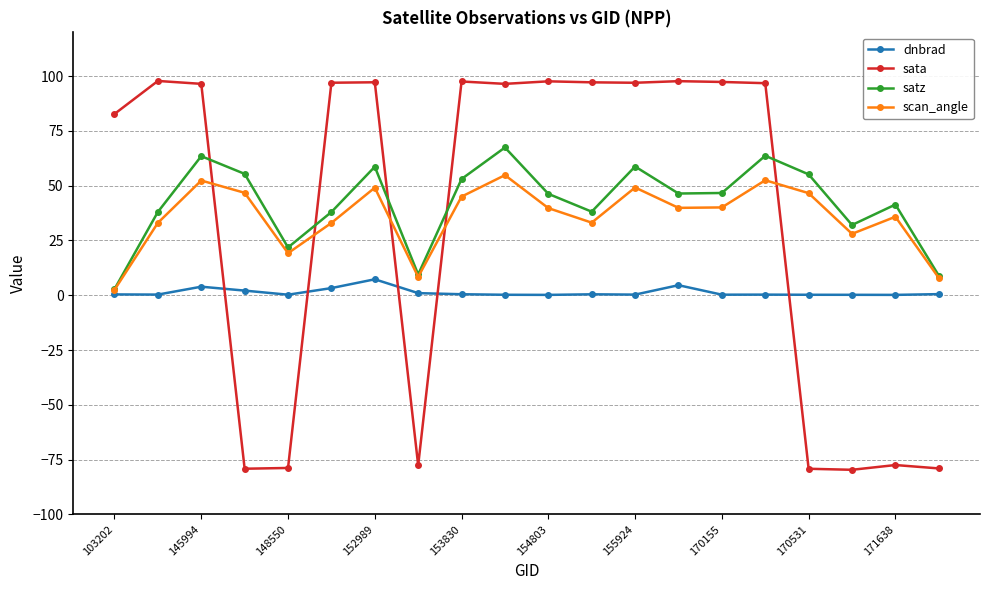

What is the value of the dnbrad point at the 14th from the left?

4.6